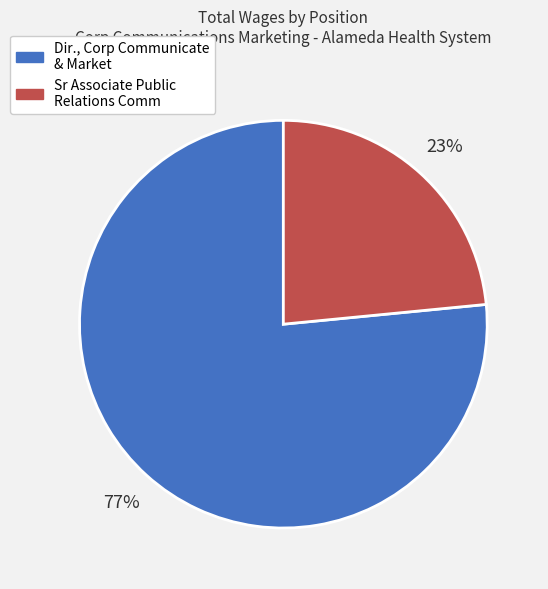

To the nearest percent, what portion does Sr Associate Public Relations Comm represent?

23%